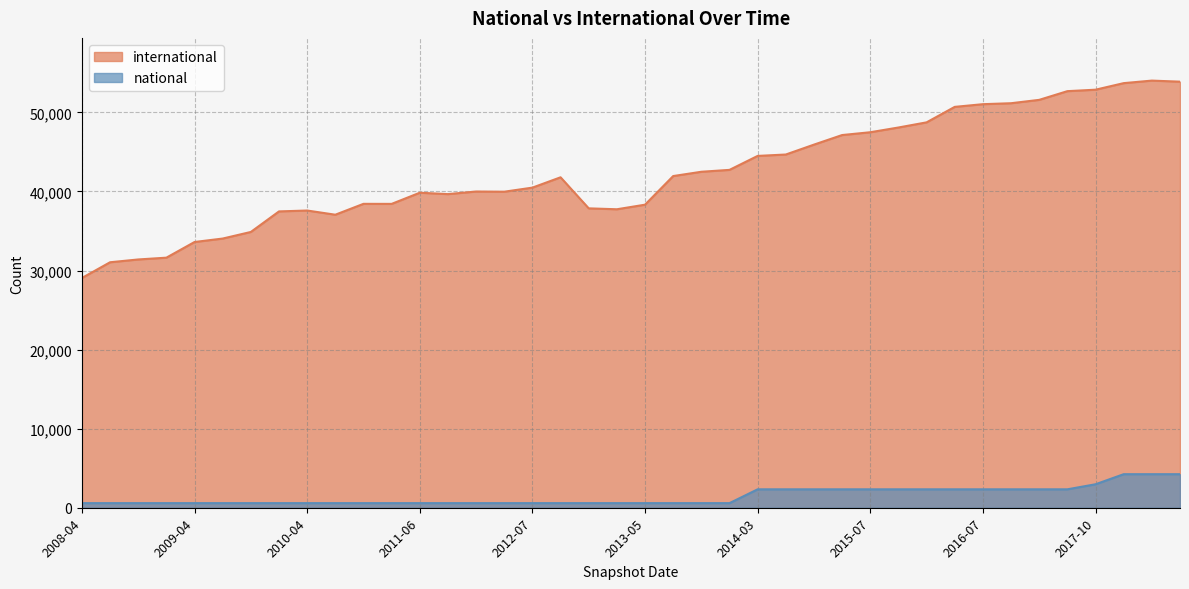

What is the average value of the international series?

42395